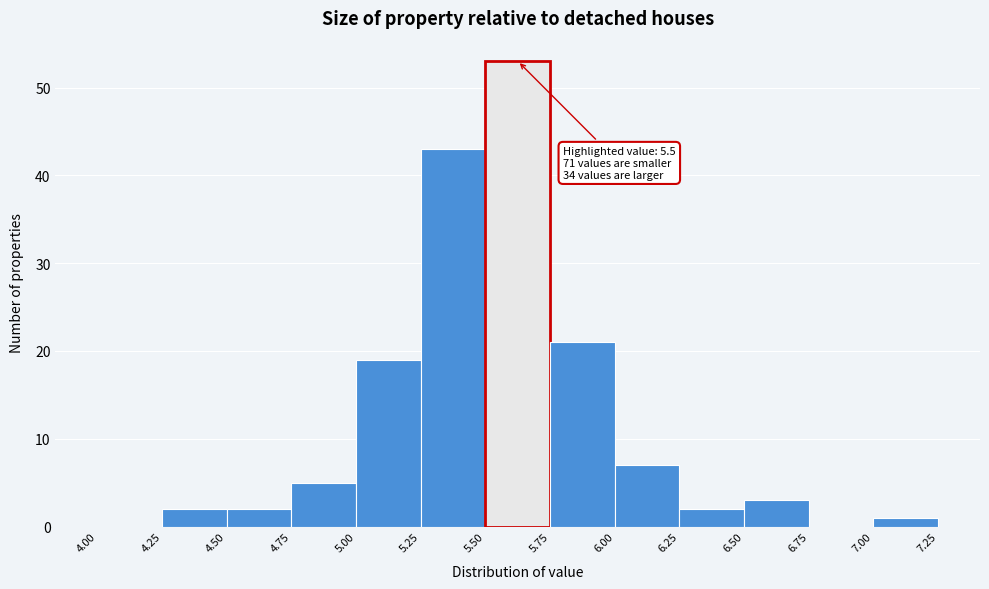

Which range on the x-axis has the tallest bar?

5.50 to 5.75